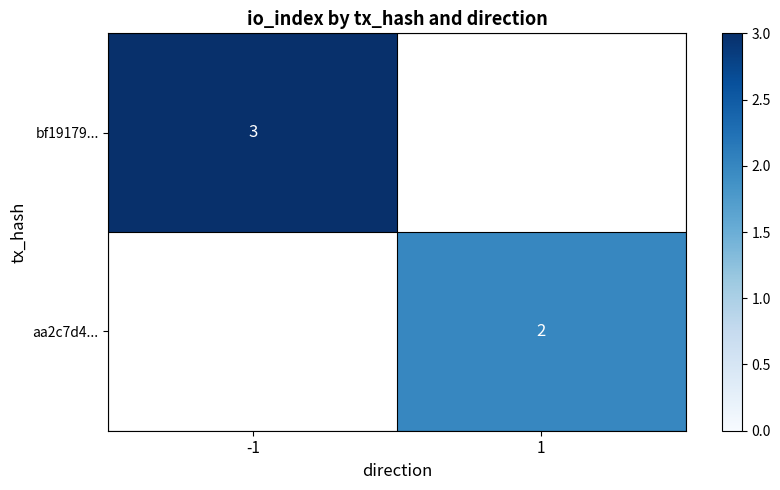

The value of aa2c7d4... at 1 is 1. True or false?

False